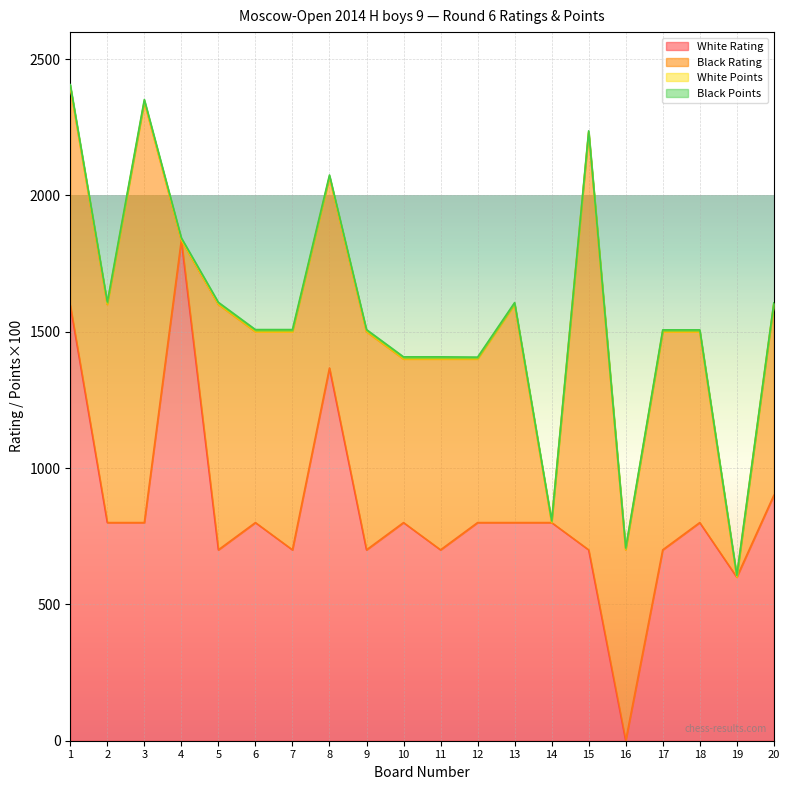

How many data points in White Rating are above 800?

4